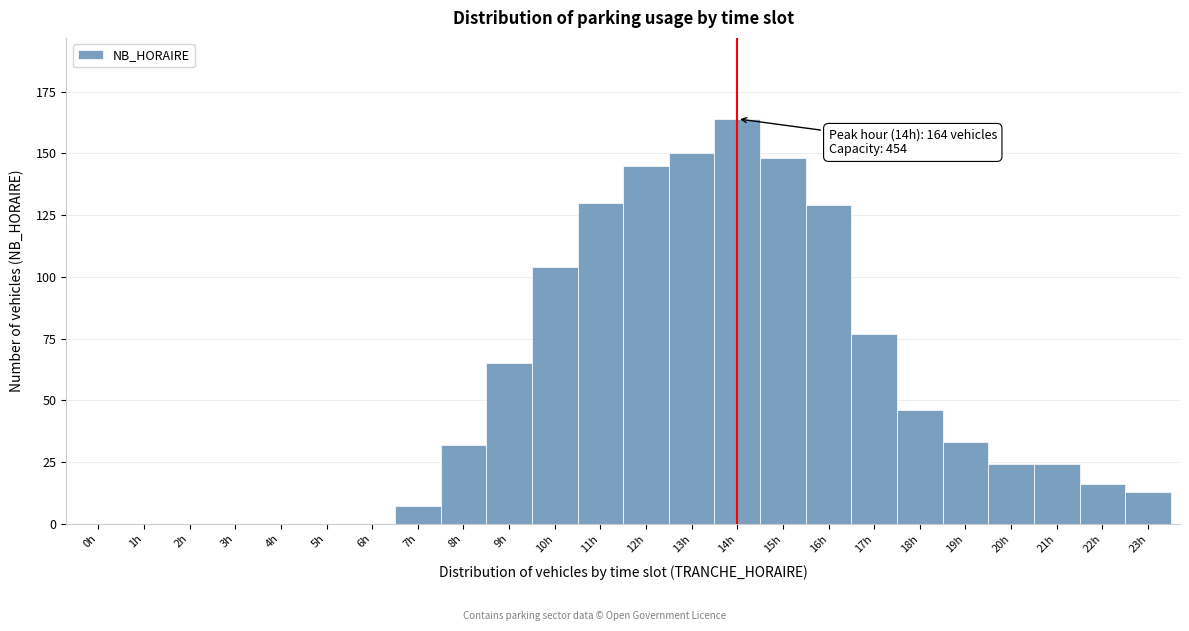

Over which range of the x-axis is the bar tallest?

13.5 to 14.5